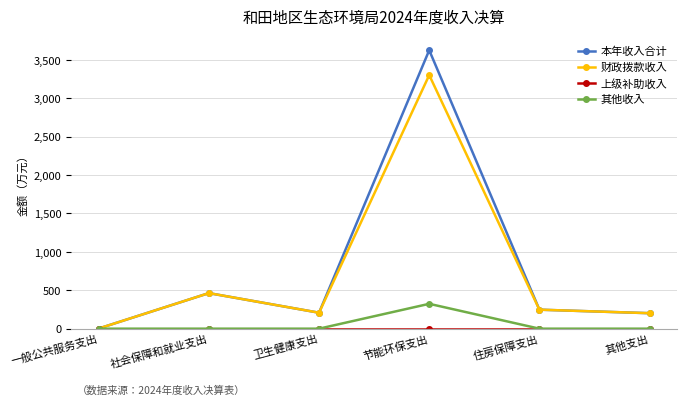

Count the number of categories in the chart.

6